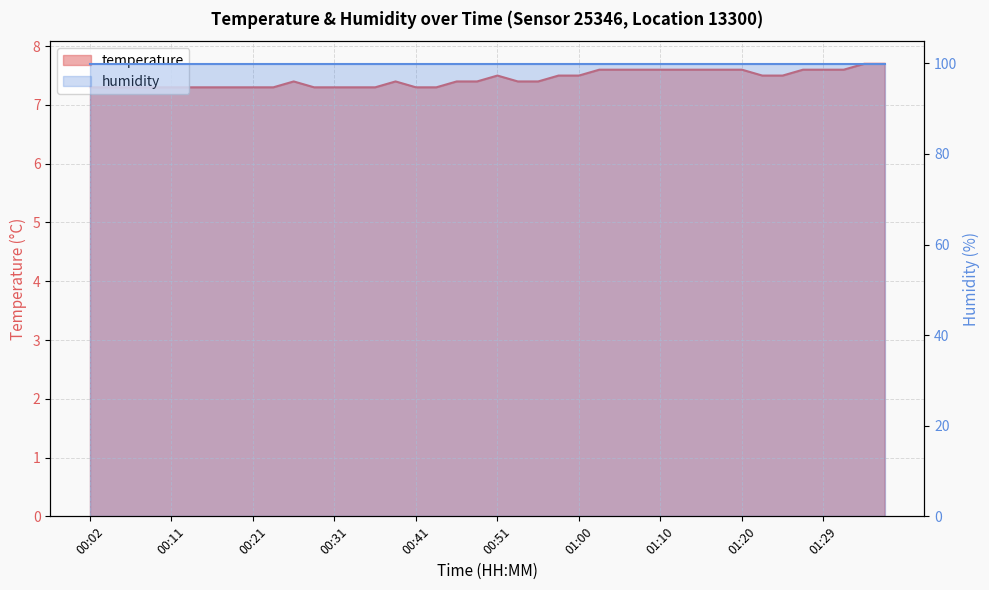

True or false: there are more than 0 points higher than both neighbors.

True